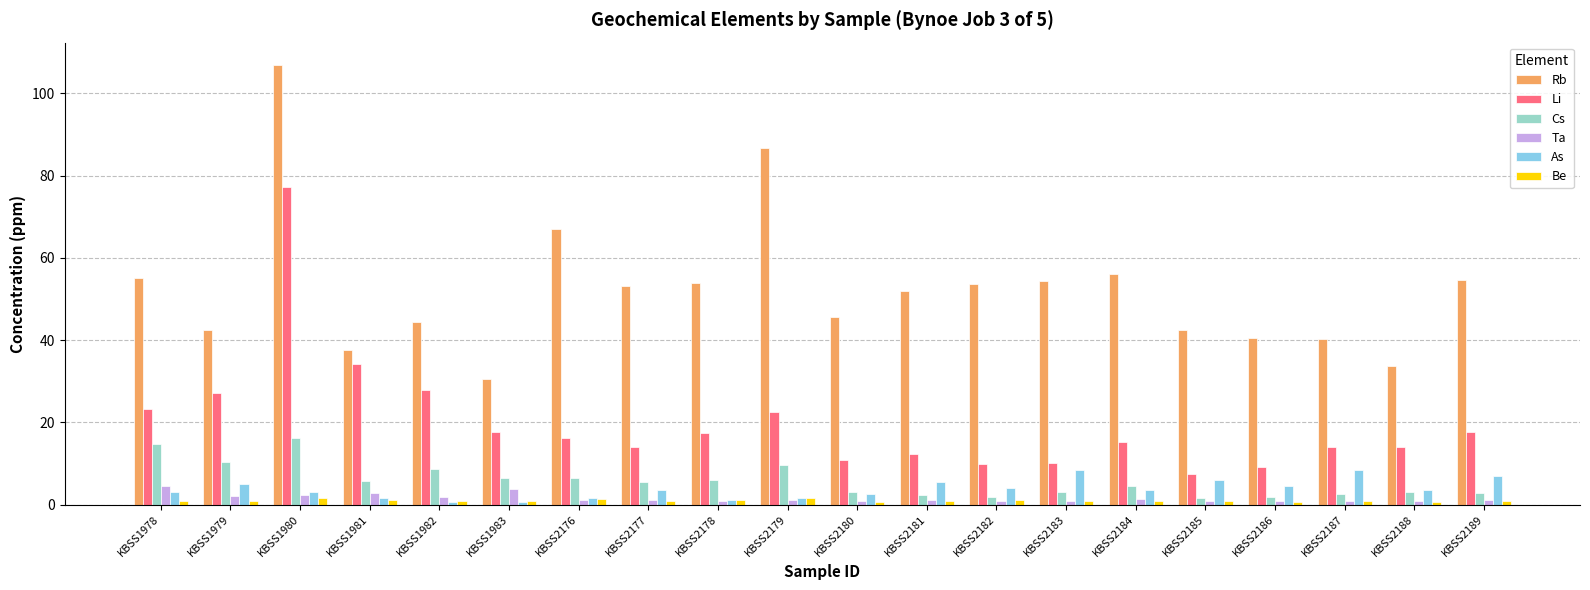

How many bars are there in total?

120